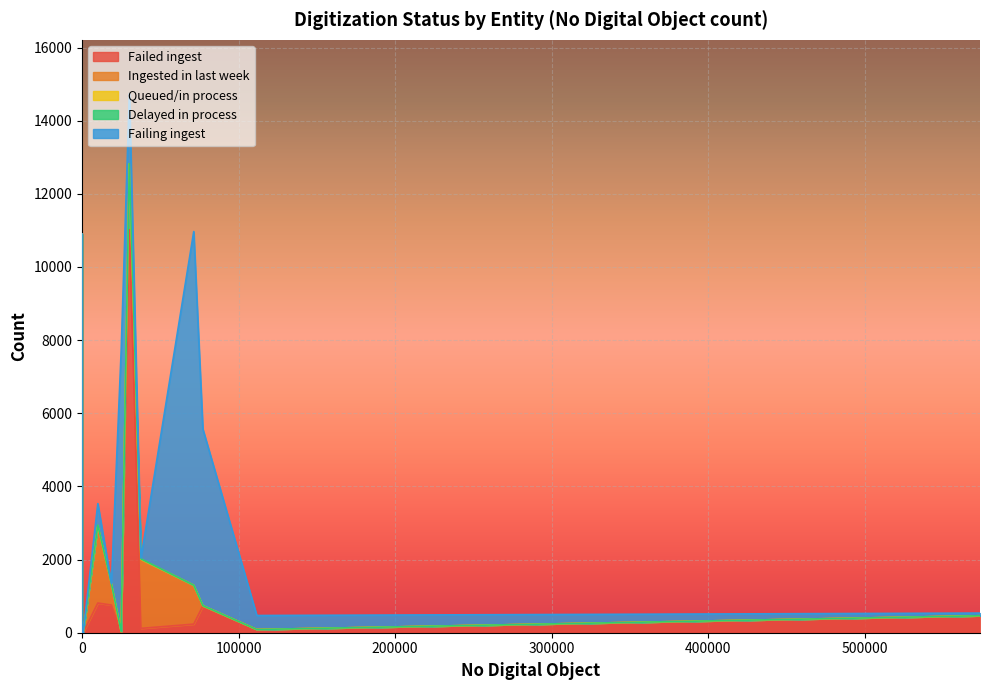

What is the difference between the maximum and minimum values in the Delayed in process series?

13